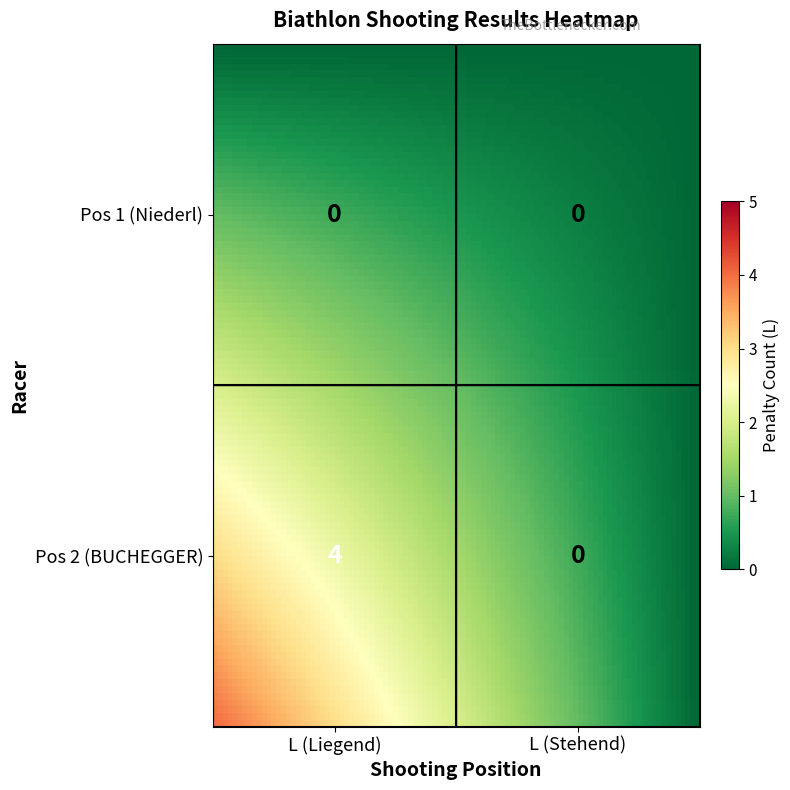

What is the maximum value shown in the chart?

4